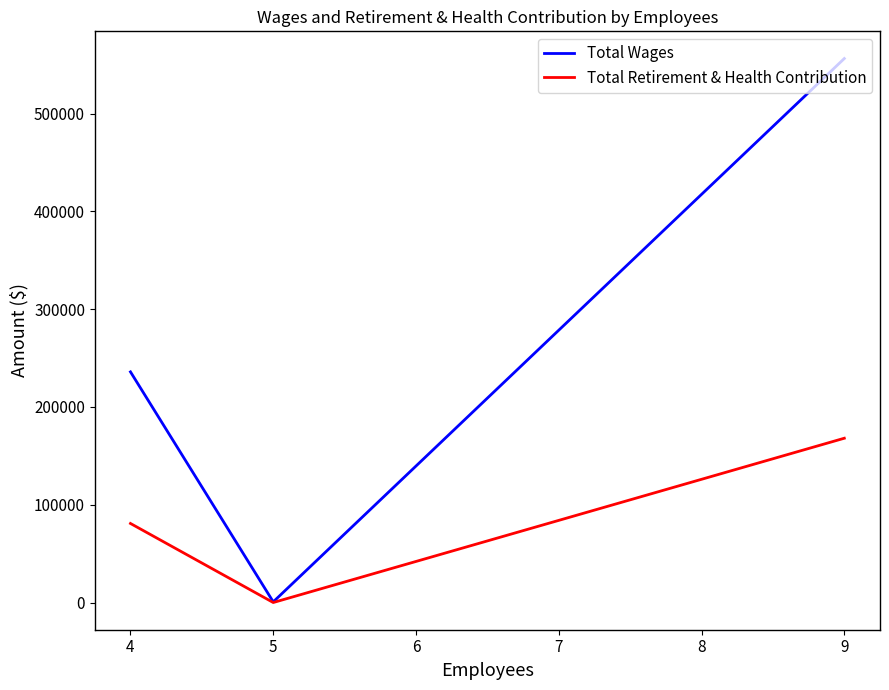

Between 4 and 9, which series saw the biggest shift?

Total Wages